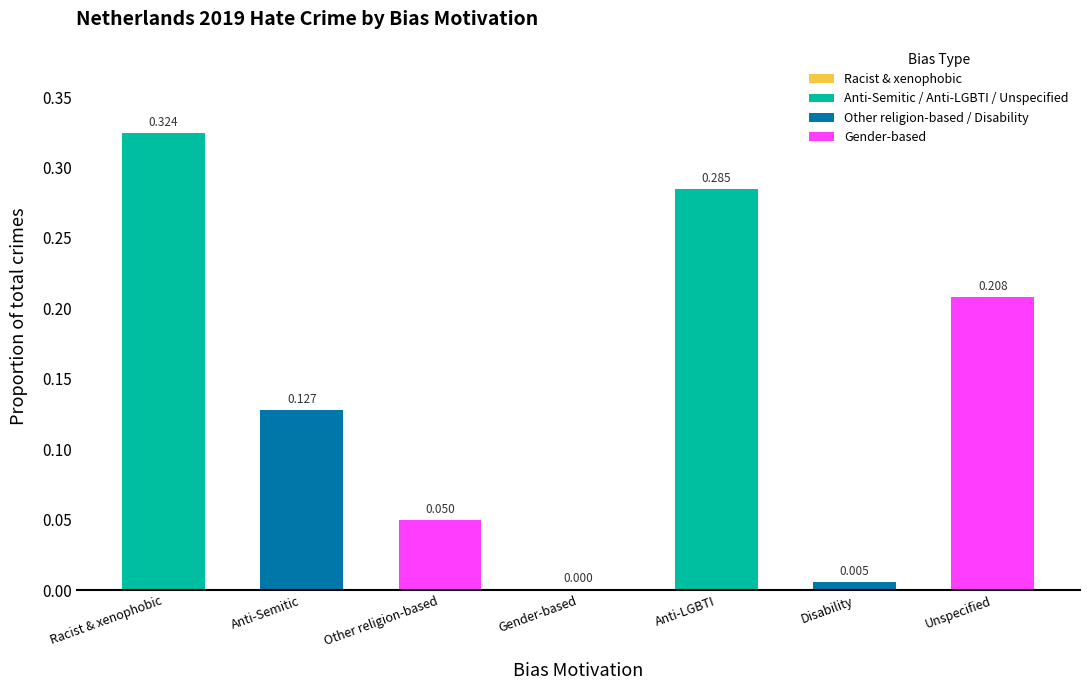

Where is the data nearest to the value 0?

Gender-based